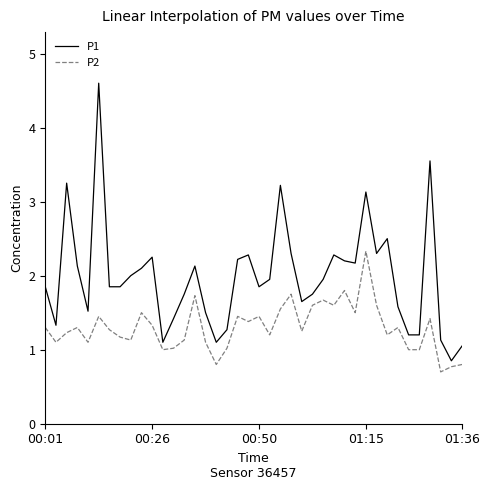

Which series has the largest range (max minus min)?

P1